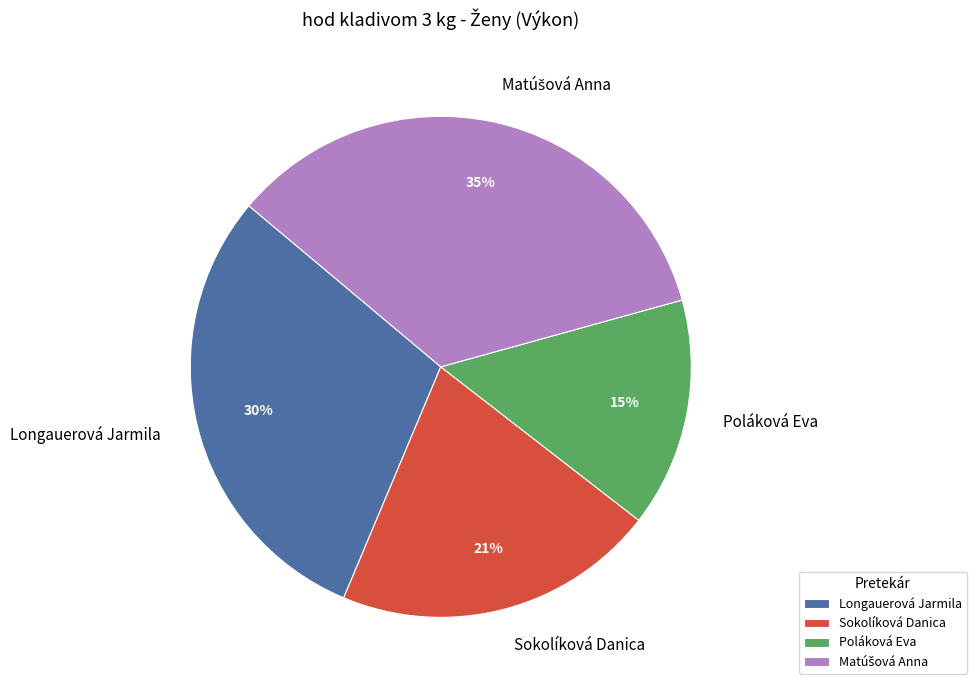

How many segments does this pie chart have?

4